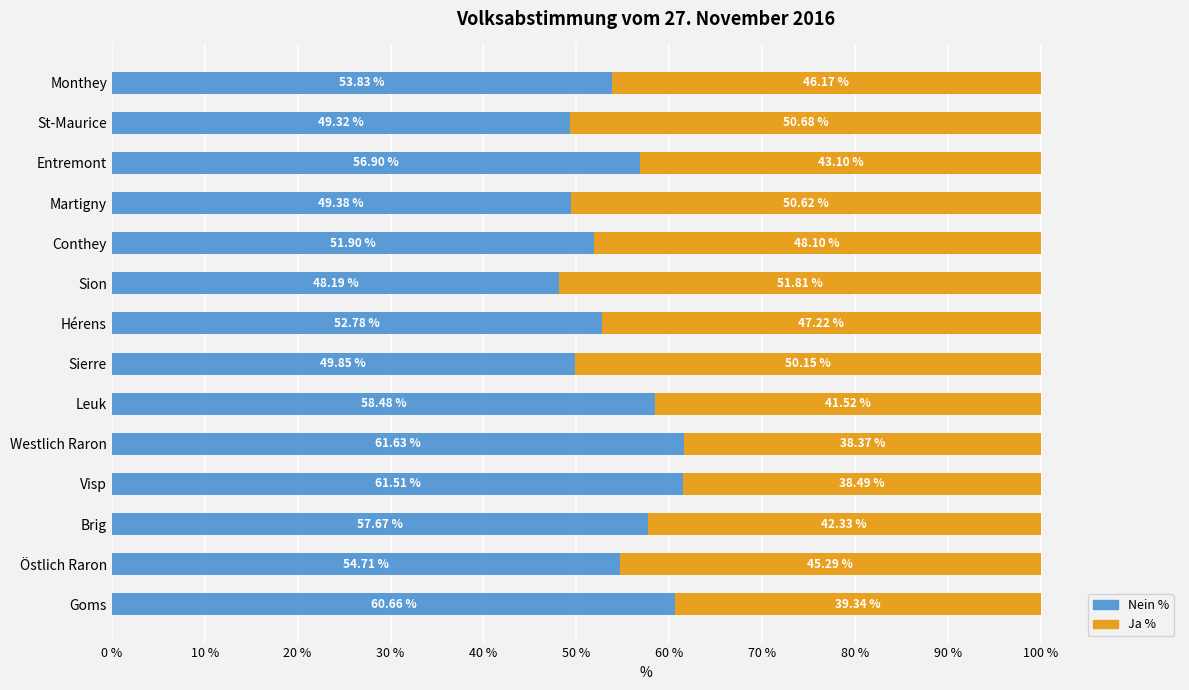

How many data points does each series have?

14